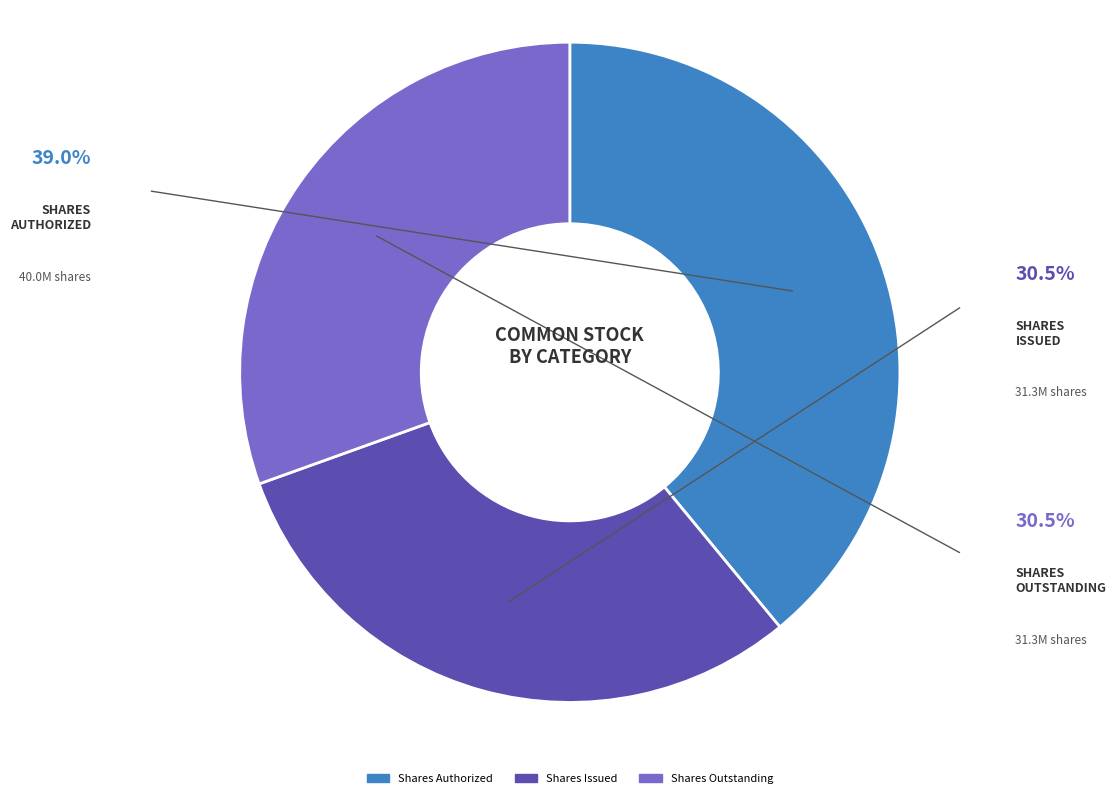

Is there any slice that represents more than half of the pie?

No